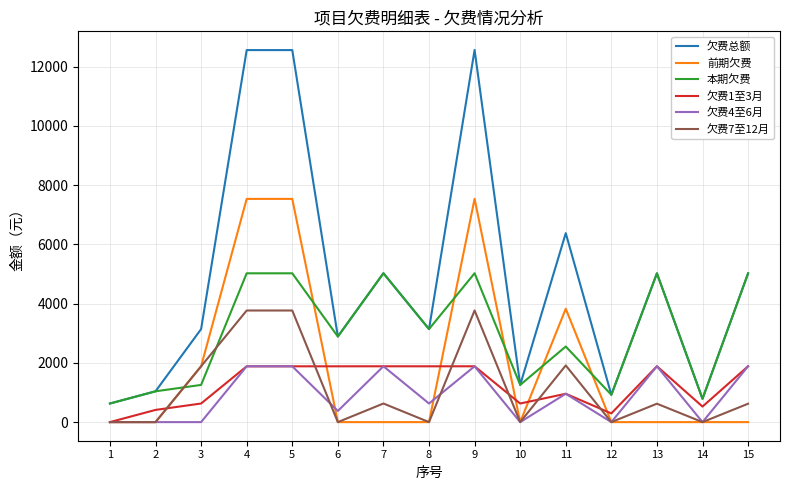

Which series changed the most between 4 and 11?

欠费总额